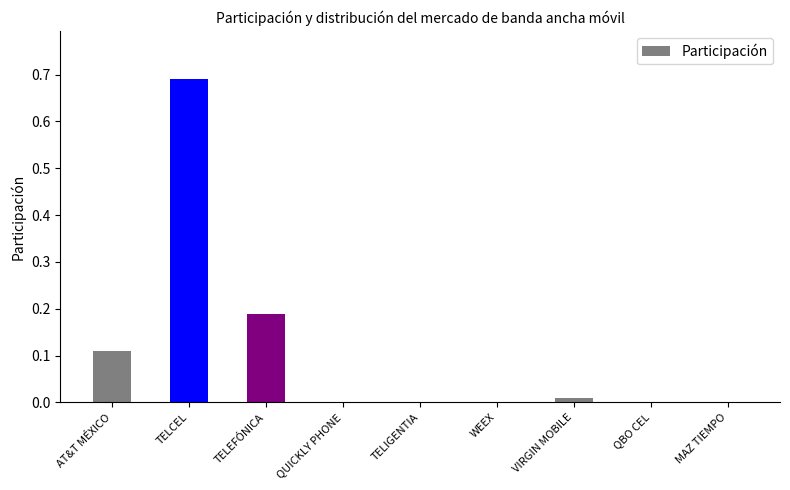

Which label corresponds to the largest value in the chart?

TELCEL